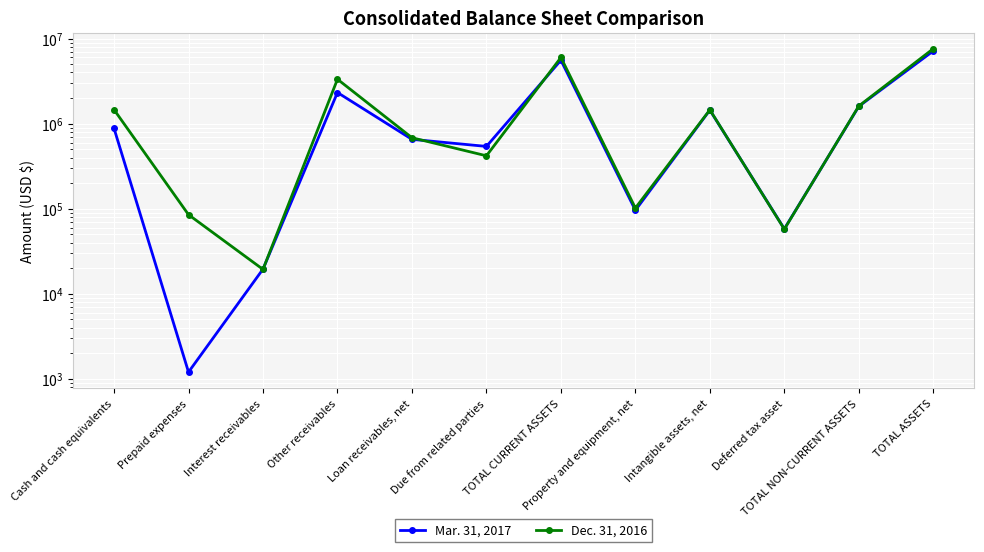

The Mar. 31, 2017 series shows 1597593 at TOTAL NON-CURRENT ASSETS. True or false?

True